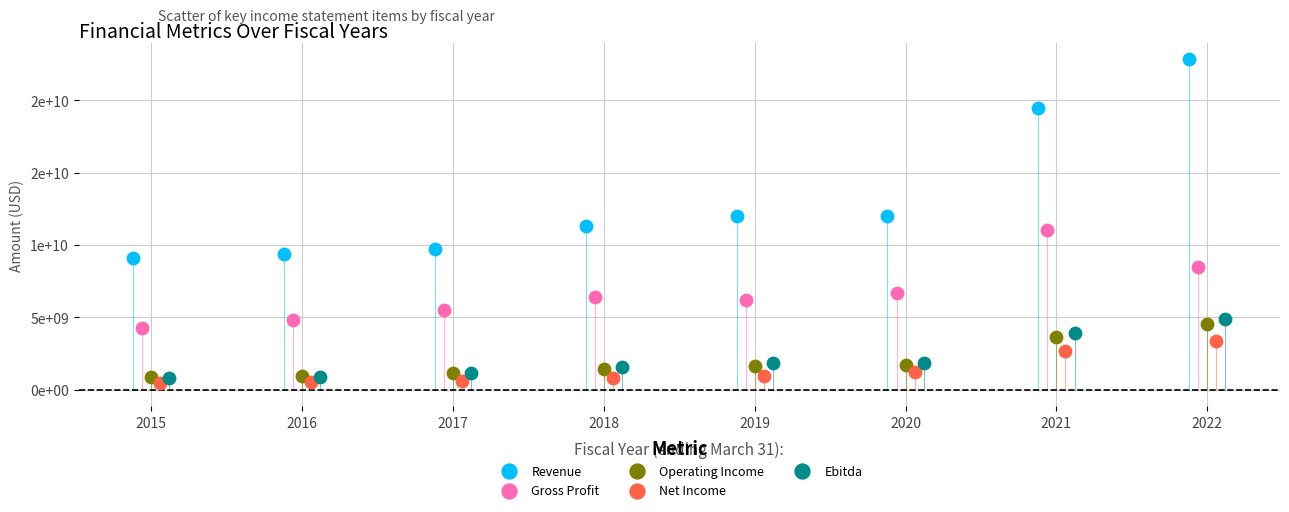

Which series contains the lowest Y value?

Net Income